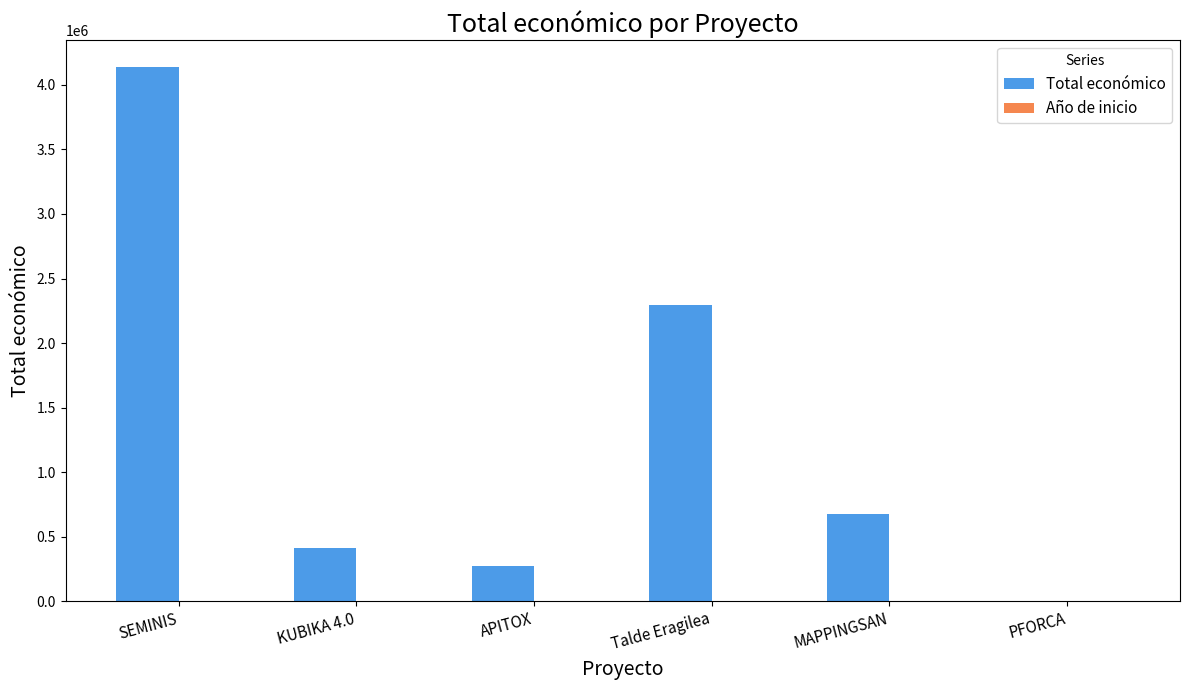

What value does the Total económico series have at MAPPINGSAN, to the nearest 100?

677400